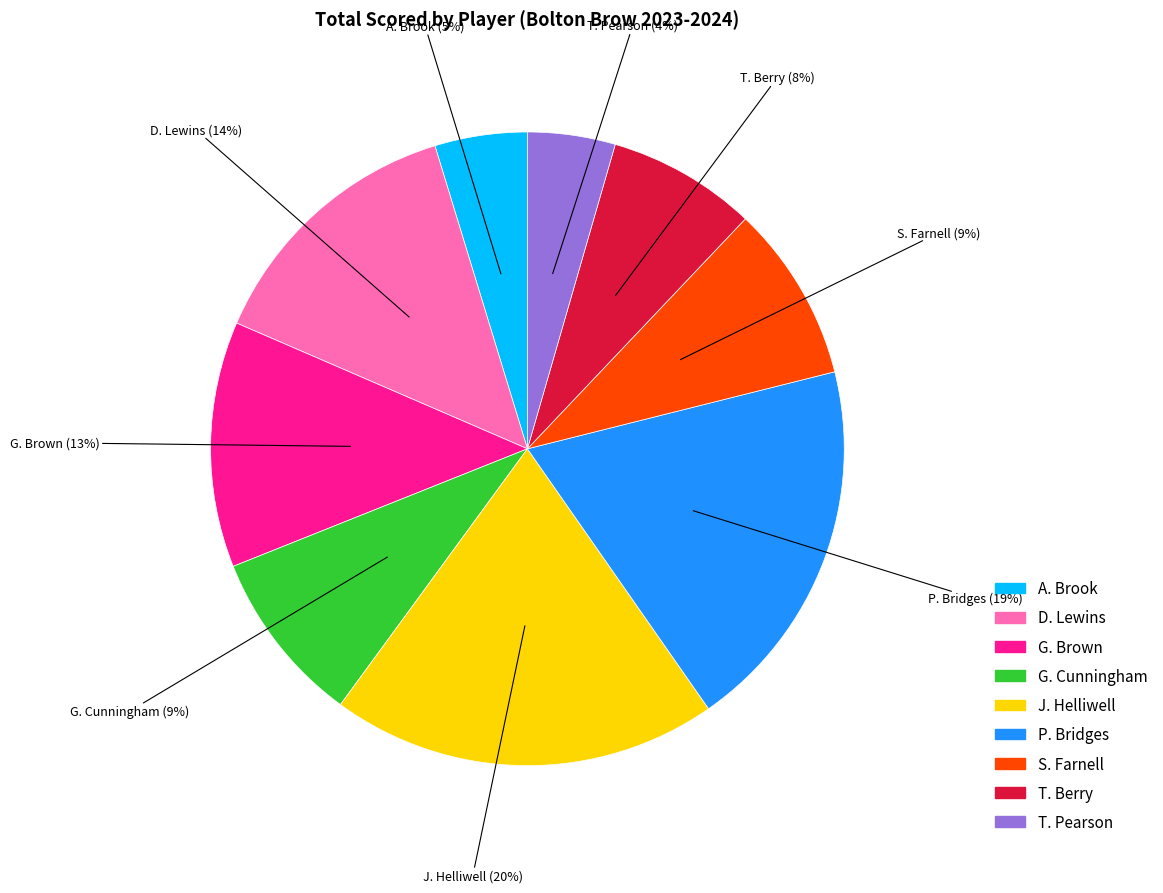

Is there any slice that represents more than half of the pie?

No